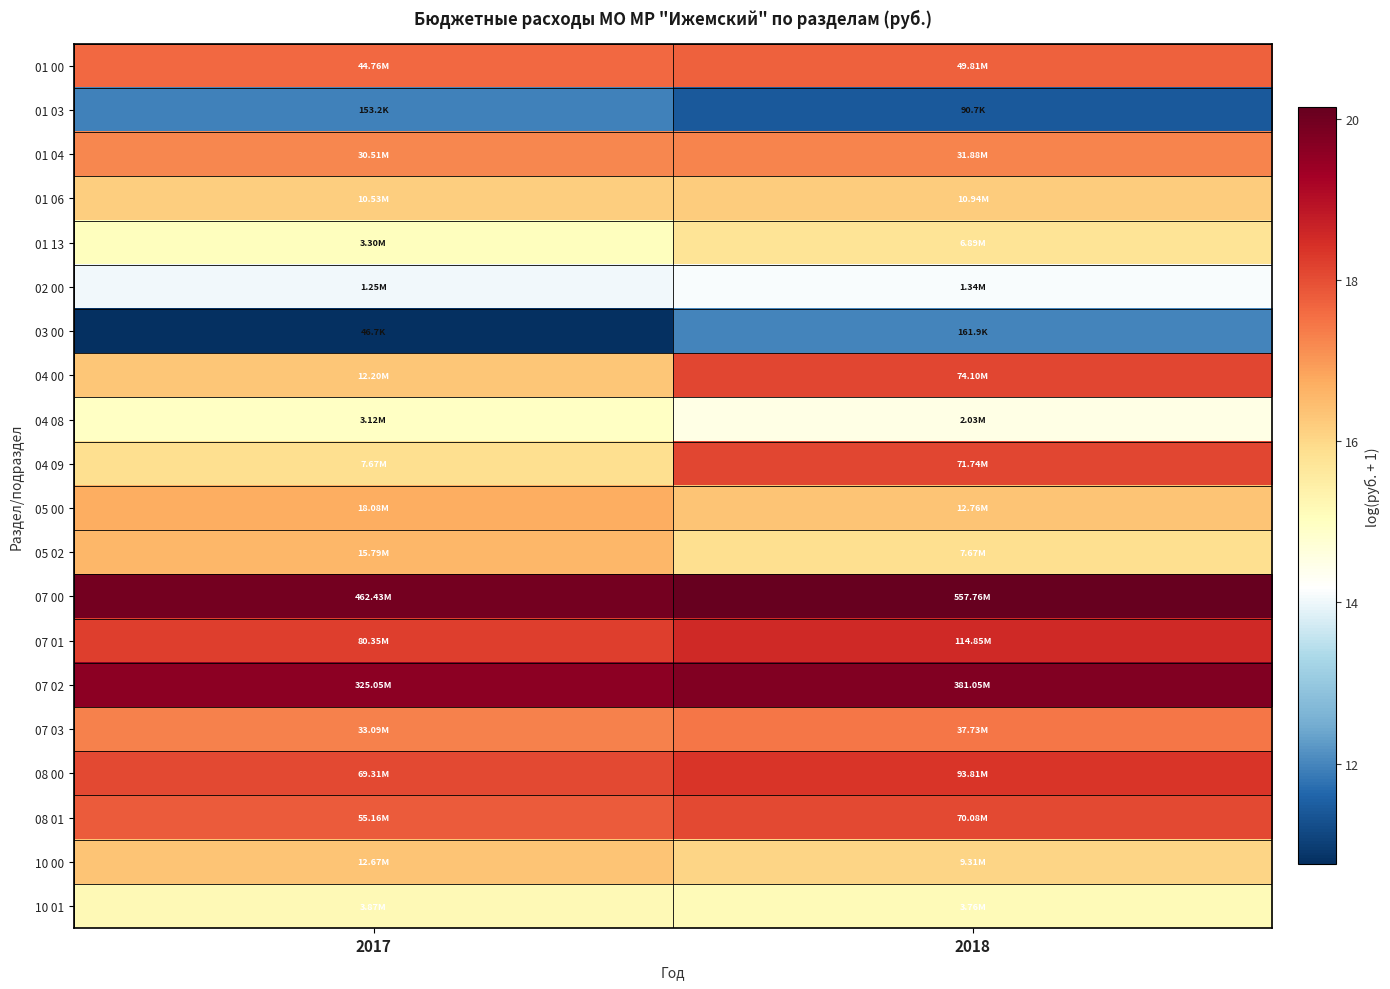

What is the minimum value shown in the chart?

10.8